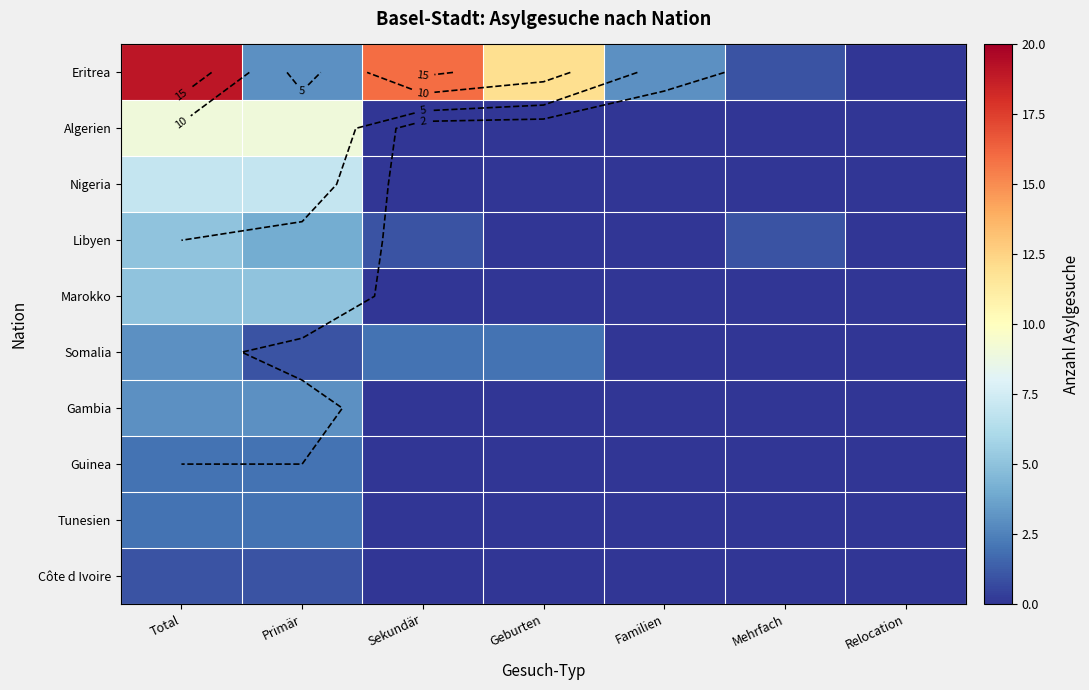

How many values in the Libyen series exceed 1?

2